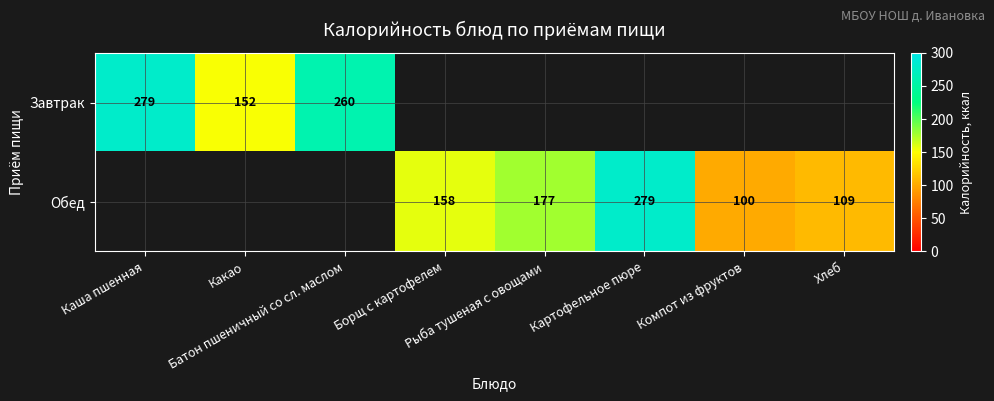

Is it true that Обед equals 109.0 at Хлеб?

True